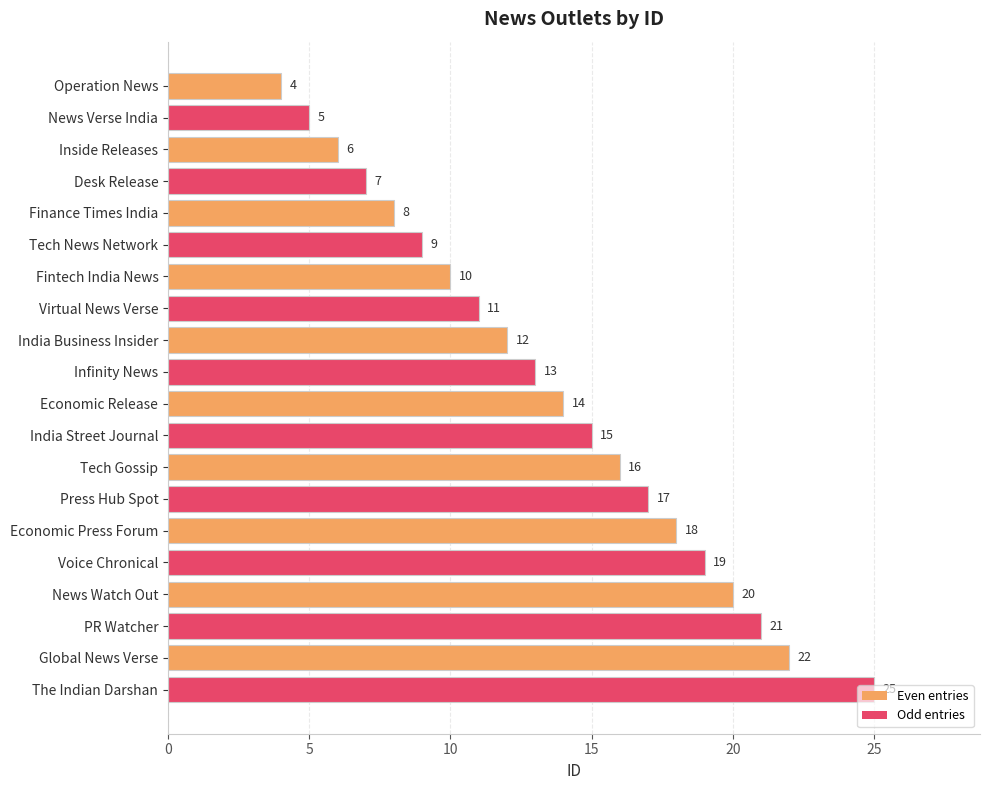

Which has a higher value, Operation News or The Indian Darshan?

The Indian Darshan